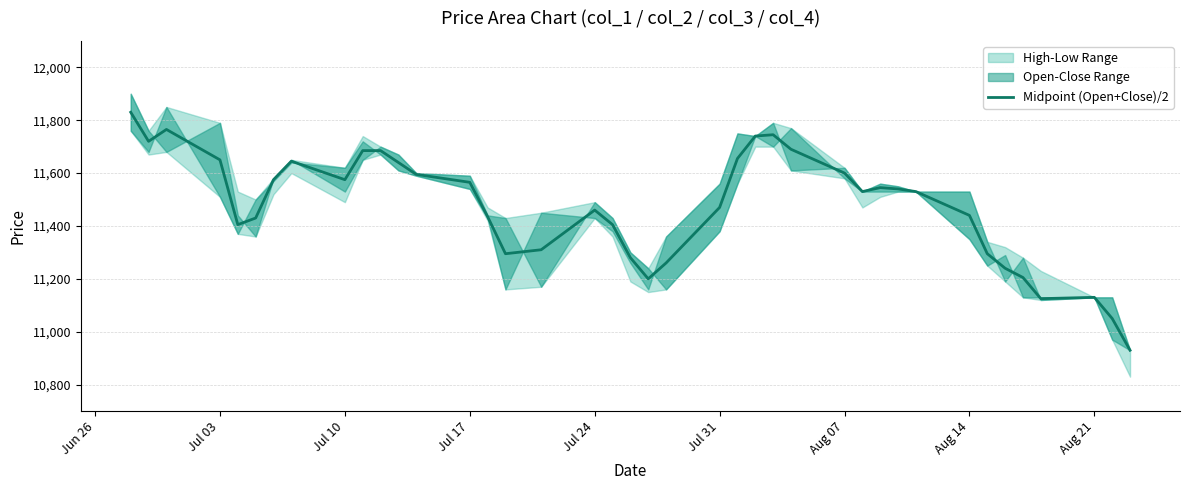

The Midpoint (Open+Close)/2 series shows 3358 at Jul 31. True or false?

False